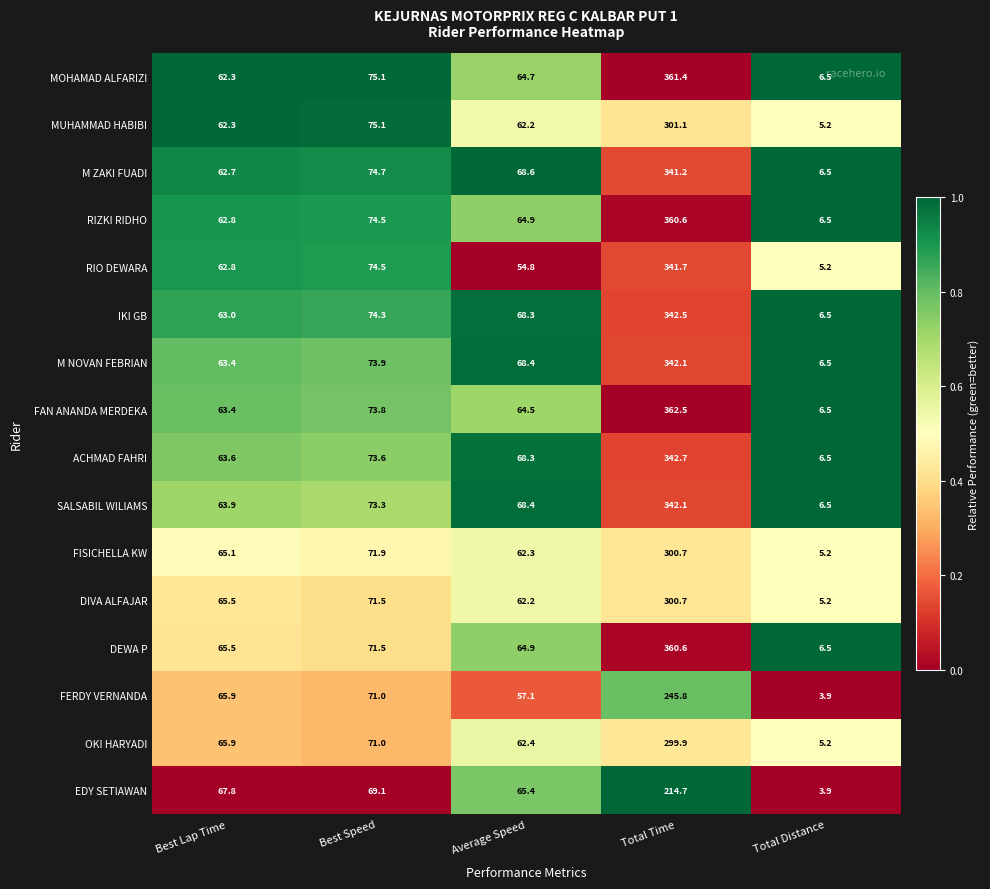

What is the average value of the RIZKI RIDHO series?

113.9